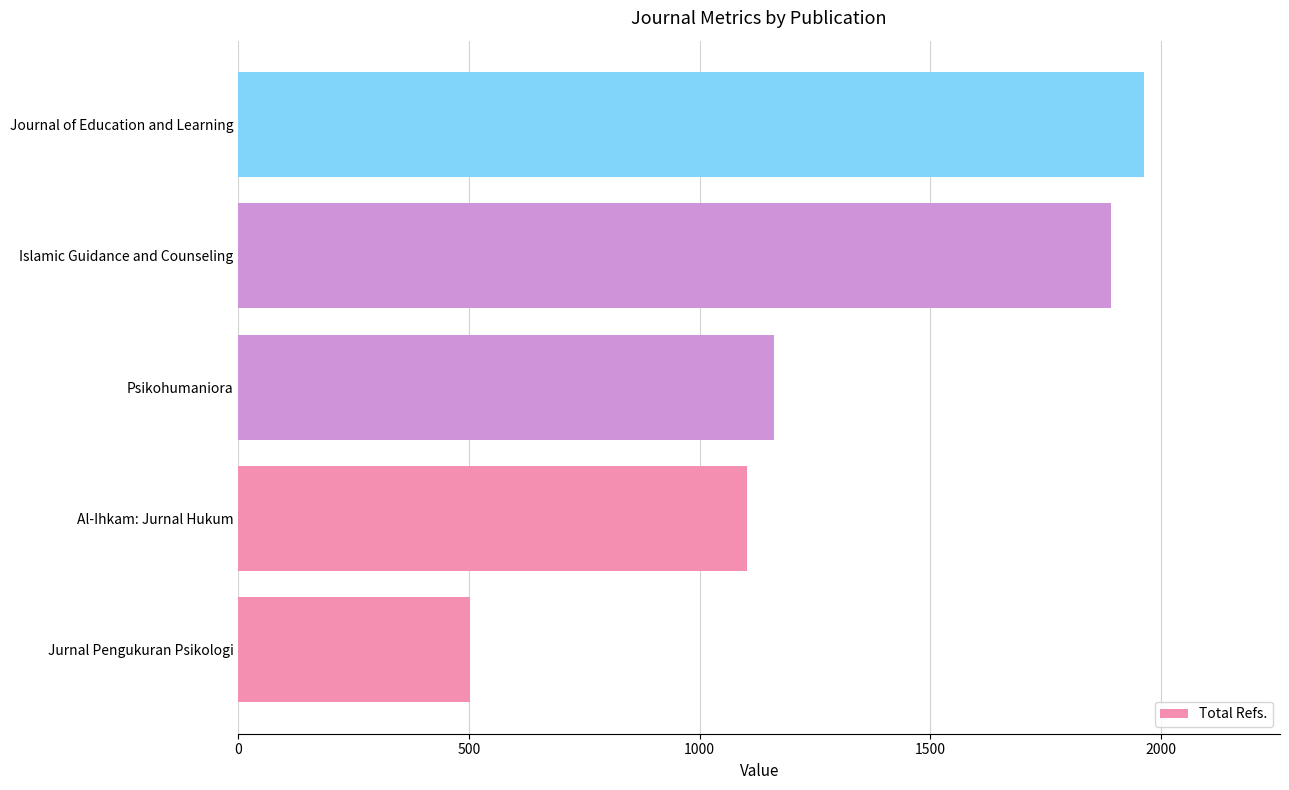

At which category does the chart reach its peak across all series?

Journal of Education and Learning